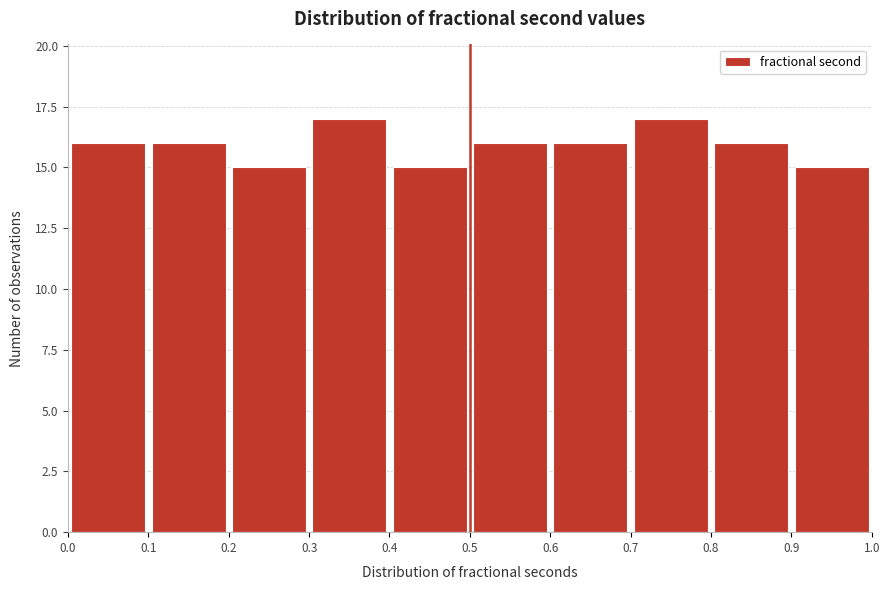

Reading left to right, transcribe this chart: for each bar, give the range it covers on the x-axis and its height. The values are not printed on the chart, so give them approximately, as read against the axis.

0.0 to 0.1: 16
0.1 to 0.2: 16
0.2 to 0.3: 15
0.3 to 0.4: 17
0.4 to 0.5: 15
0.5 to 0.6: 16
0.6 to 0.7: 16
0.7 to 0.8: 17
0.8 to 0.9: 16
0.9 to 1.0: 15